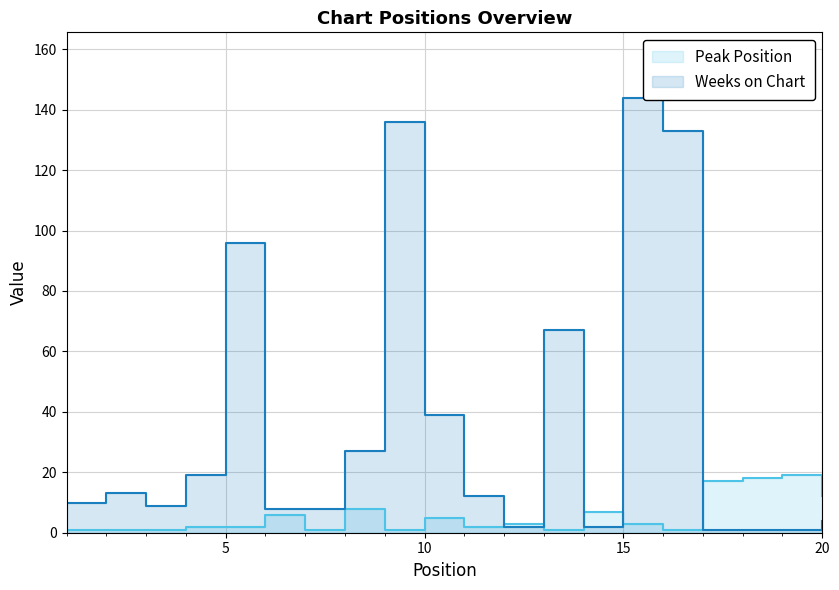

What is the difference between the second highest and minimum values in the Peak Position series?

17